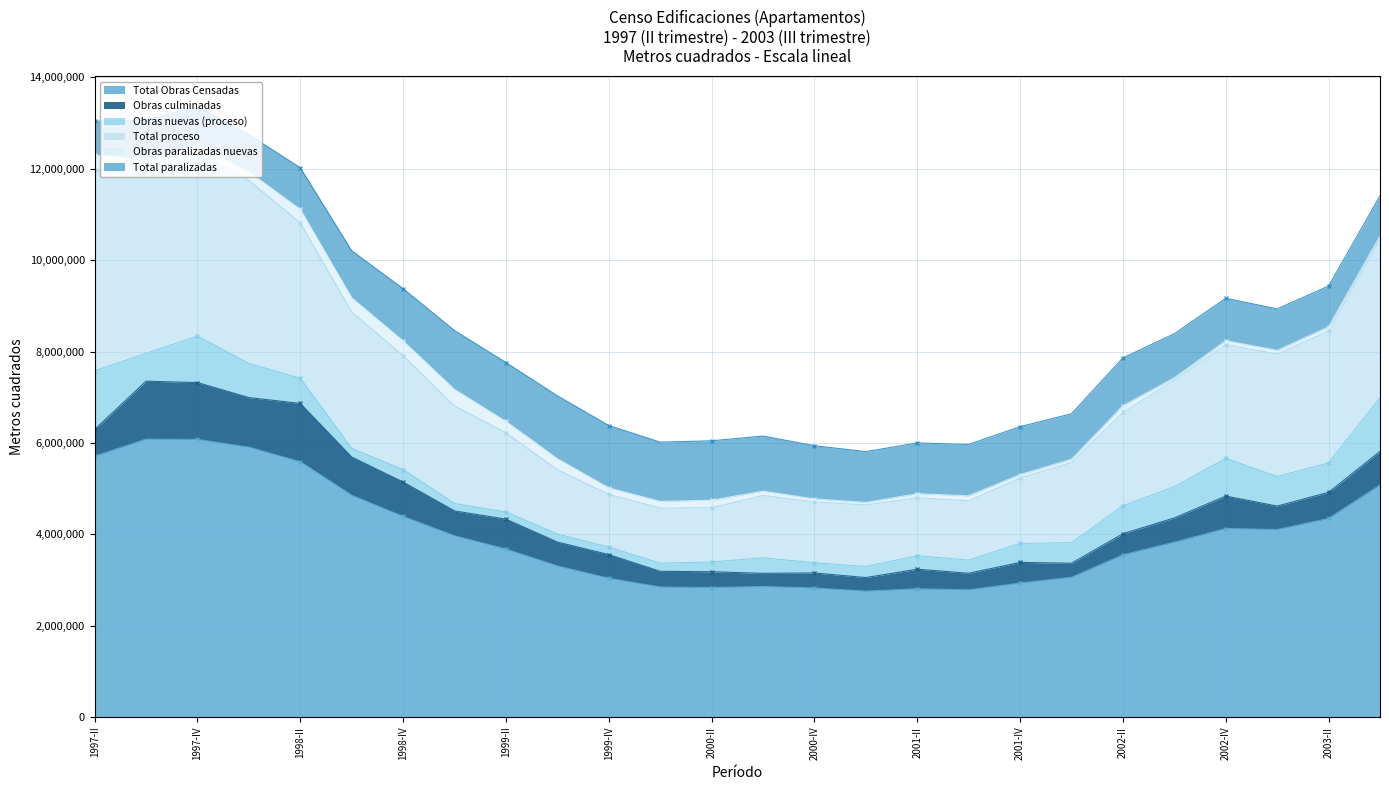

Reading left to right, what are all the values shown in this chart?

Total Obras Censadas: 1997-II=5709438	1997-III=6082552	1997-IV=6076333	1998-I=5905239	1998-II=5587328	1998-III=4852900	1998-IV=4389584	1999-I=3966395	1999-II=3675992	1999-III=3305823	1999-IV=3037089	2000-I=2845188	2000-II=2833678	2000-III=2857172	2000-IV=2823554	2001-I=2755842	2001-II=2806672	2001-III=2784076	2001-IV=2932457	2002-I=3058927	2002-II=3550439	2002-III=3826726	2002-IV=4125816	2003-I=4102573	2003-II=4347119	2003-III=5079457
Obras culminadas: 1997-II=584306	1997-III=1268688	1997-IV=1243599	1998-I=1086555	1998-II=1276423	1998-III=837357	1998-IV=753621	1999-I=544496	1999-II=654899	1999-III=523561	1999-IV=517712	2000-I=343625	2000-II=345250	2000-III=287495	2000-IV=328970	2001-I=295947	2001-II=427799	2001-III=362178	2001-IV=451243	2002-I=306441	2002-II=461532	2002-III=530819	2002-IV=710100	2003-I=514116	2003-II=571226	2003-III=734566
Obras nuevas (proceso): 1997-II=1286003	1997-III=608081	1997-IV=1016799	1998-I=747956	1998-II=550504	1998-III=187998	1998-IV=273889	1999-I=162245	1999-II=156638	1999-III=176065	1999-IV=164690	2000-I=179788	2000-II=212894	2000-III=339875	2000-IV=223278	2001-I=242141	2001-II=295494	2001-III=287394	2001-IV=415407	2002-I=449308	2002-II=611340	2002-III=684452	2002-IV=825397	2003-I=647533	2003-II=642316	2003-III=1173024
Total proceso: 1997-II=4385235	1997-III=3948083	1997-IV=3997179	1998-I=4006117	1998-II=3400090	1998-III=2986307	1998-IV=2491882	1999-I=2134278	1999-II=1732887	1999-III=1406520	1999-IV=1154120	2000-I=1204265	2000-II=1188302	2000-III=1363356	2000-IV=1330083	2001-I=1346433	2001-II=1267446	2001-III=1298362	2001-IV=1431286	2002-I=1756495	2002-II=2042420	2002-III=2330308	2002-IV=2486400	2003-I=2680553	2003-II=2884234	2003-III=3464544
Obras paralizadas nuevas: 1997-II=335544	1997-III=299187	1997-IV=187407	1998-I=188708	1998-II=297020	1998-III=311224	1998-IV=323029	1999-I=363088	1999-II=249787	1999-III=242617	1999-IV=141592	2000-I=146136	2000-II=165364	2000-III=96242	2000-IV=67523	2001-I=55519	2001-II=89969	2001-III=110079	2001-IV=75788	2002-I=70614	2002-II=149091	2002-III=52340	2002-IV=89286	2003-I=80912	2003-II=97078	2003-III=76674
Total paralizadas: 1997-II=739897	1997-III=865781	1997-IV=835555	1998-I=812567	1998-II=910815	1998-III=1029236	1998-IV=1144081	1999-I=1287621	1999-II=1288206	1999-III=1375742	1999-IV=1365257	2000-I=1297298	2000-II=1300126	2000-III=1206321	2000-IV=1164501	2001-I=1113462	2001-II=1111427	2001-III=1123536	2001-IV=1049928	2002-I=995991	2002-II=1046487	2002-III=965599	2002-IV=929316	2003-I=907904	2003-II=891659	2003-III=880347